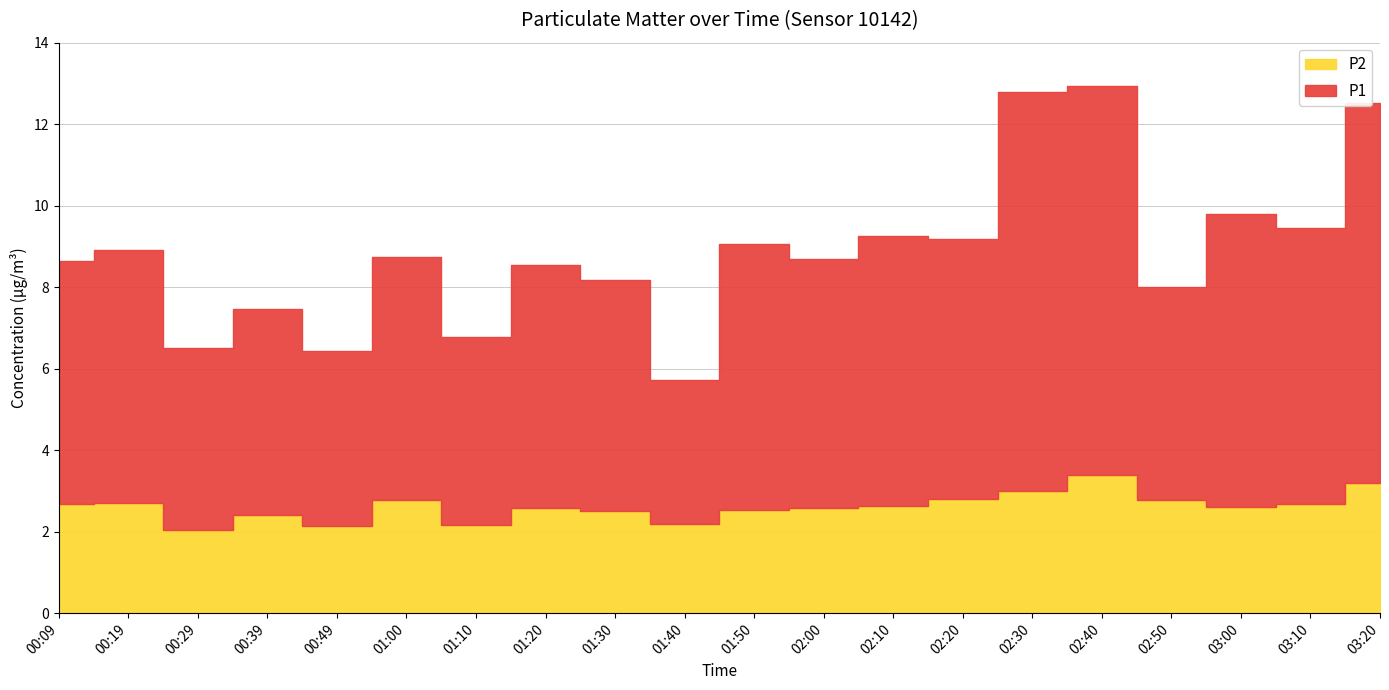

What is the maximum value for P1?

9.8